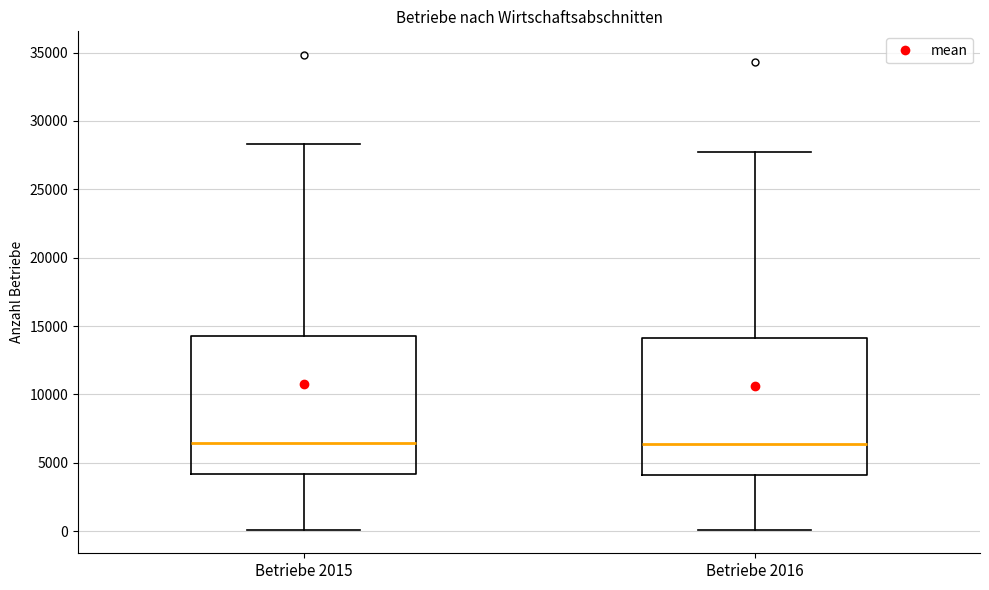

Where does the lower whisker of the box for Betriebe 2015 end on the y-axis? The values are not printed on the chart, so give them approximately, as read against the axis.

0